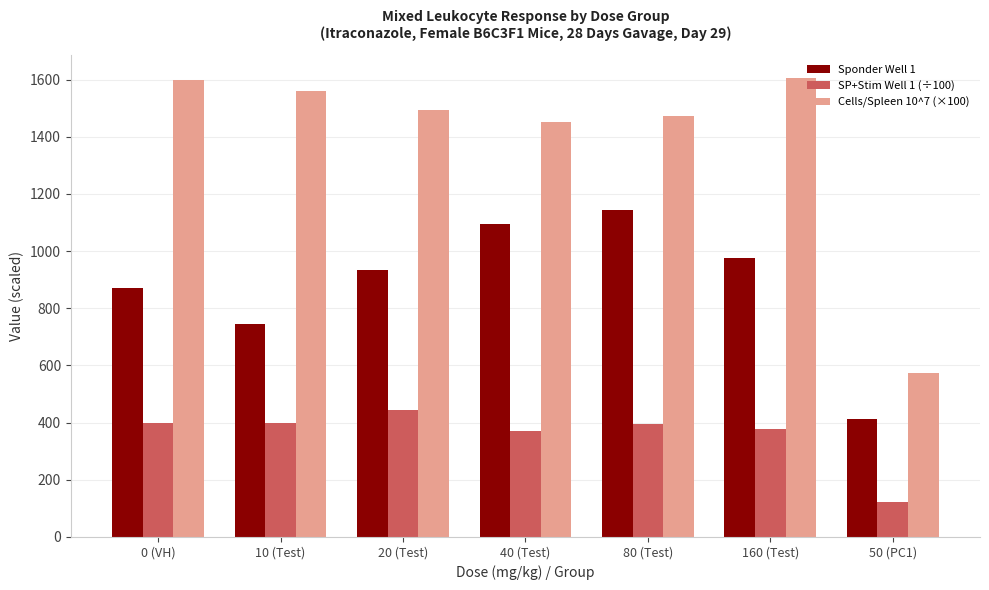

What is the label of the 1st bar from the right?

50 (PC1)